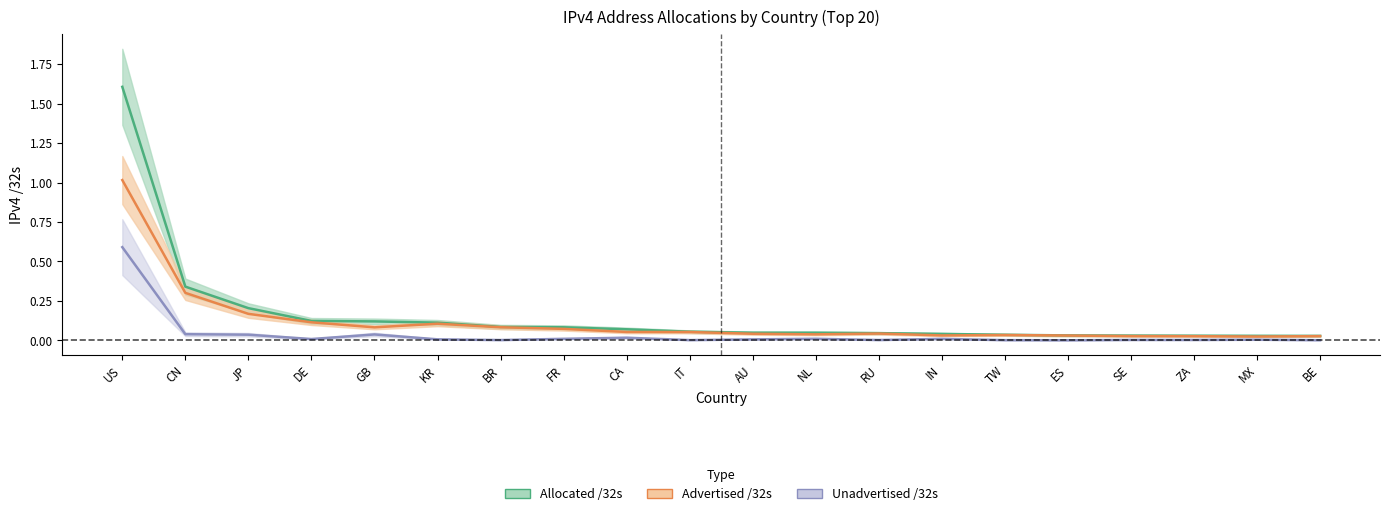

At which category does the chart reach its peak across all series?

US